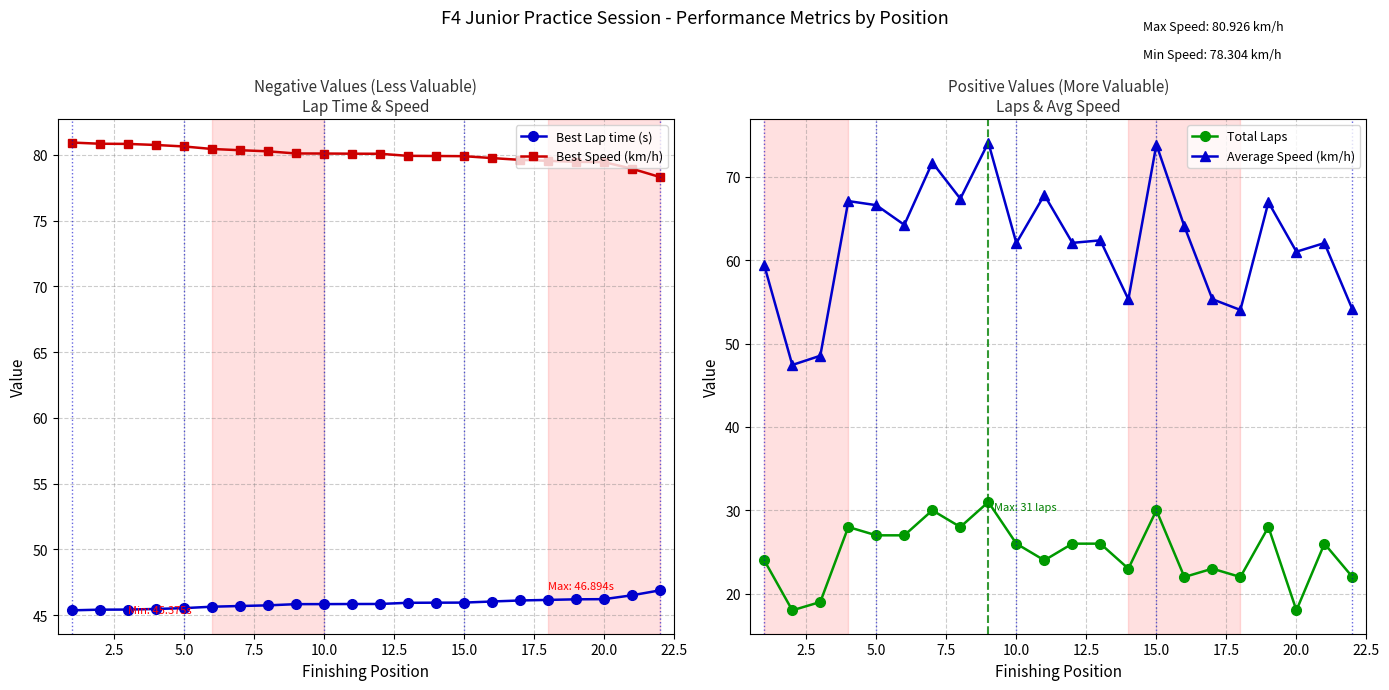

What are all the series names shown in the legend?

Best Lap time (s), Best Speed (km/h), Total Laps, Average Speed (km/h)